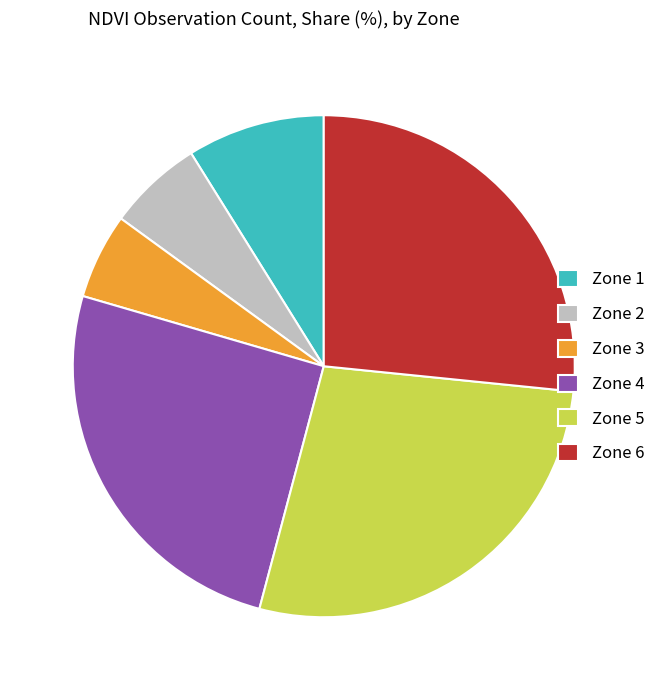

Does Zone 1 account for over 50% of the chart?

No